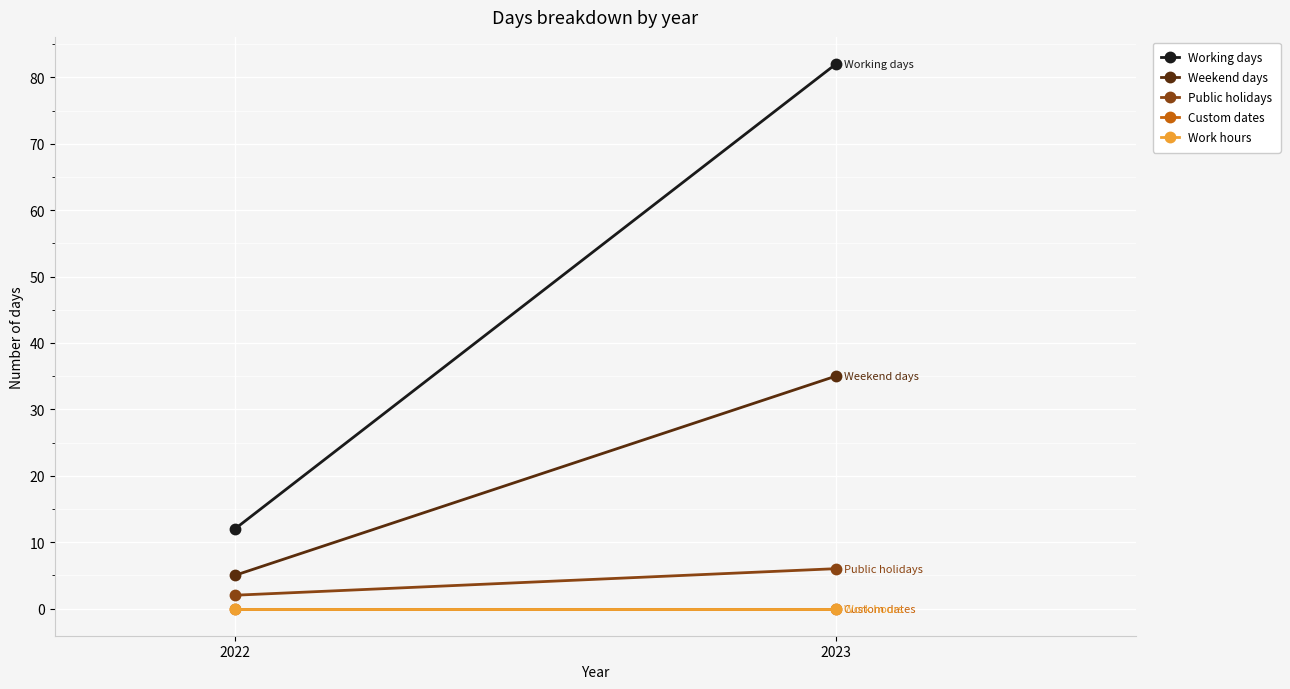

What is the sum of all Working days values?

94